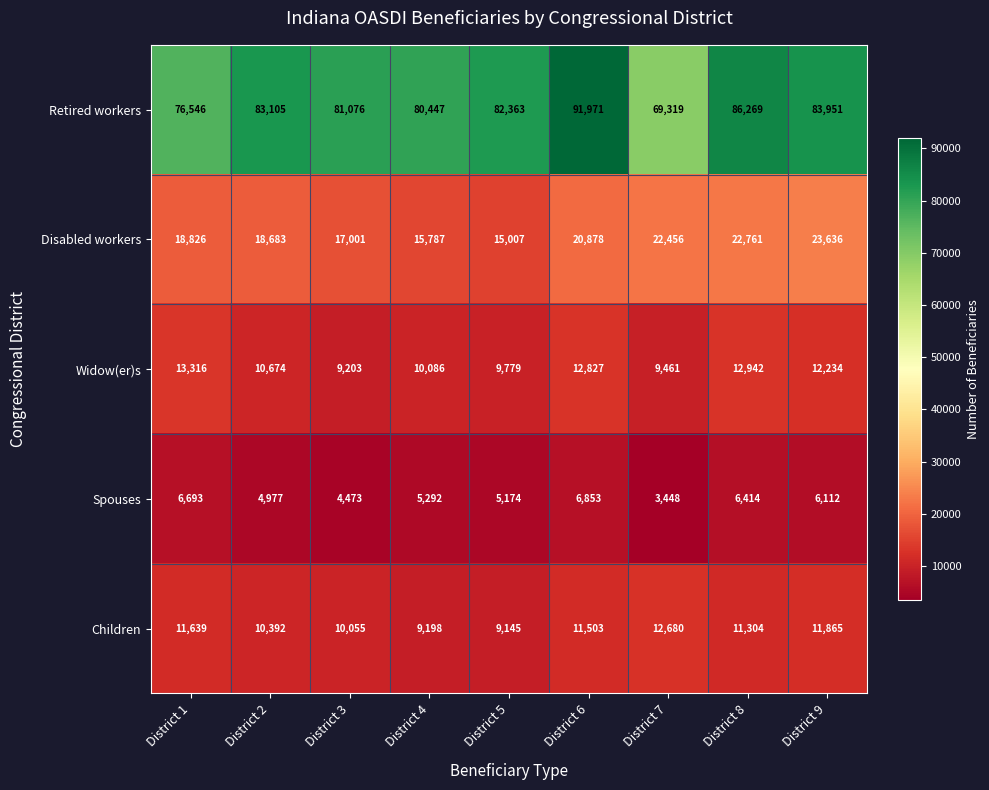

How many values in the Children series are below 11304?

4